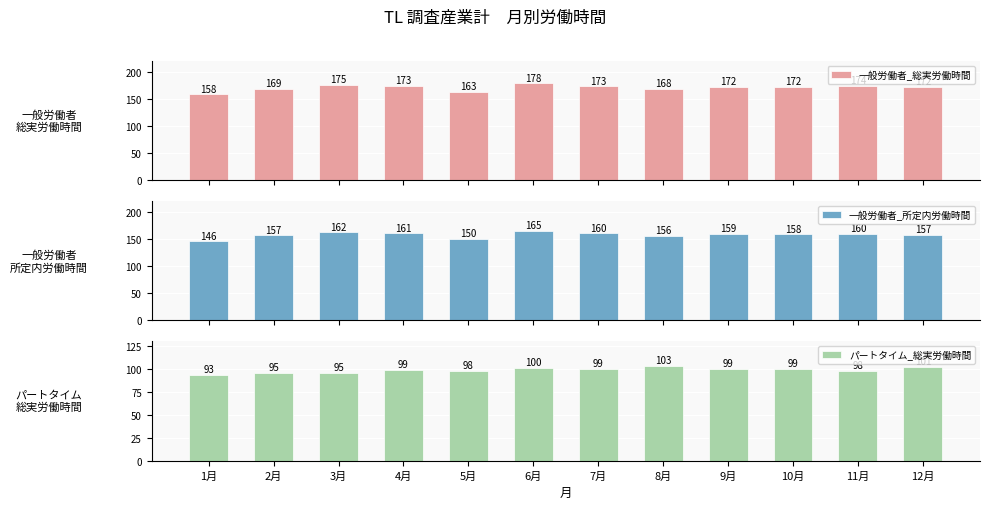

What is the difference between the maximum and minimum values in the パートタイム_総実労働時間 series?

9.1